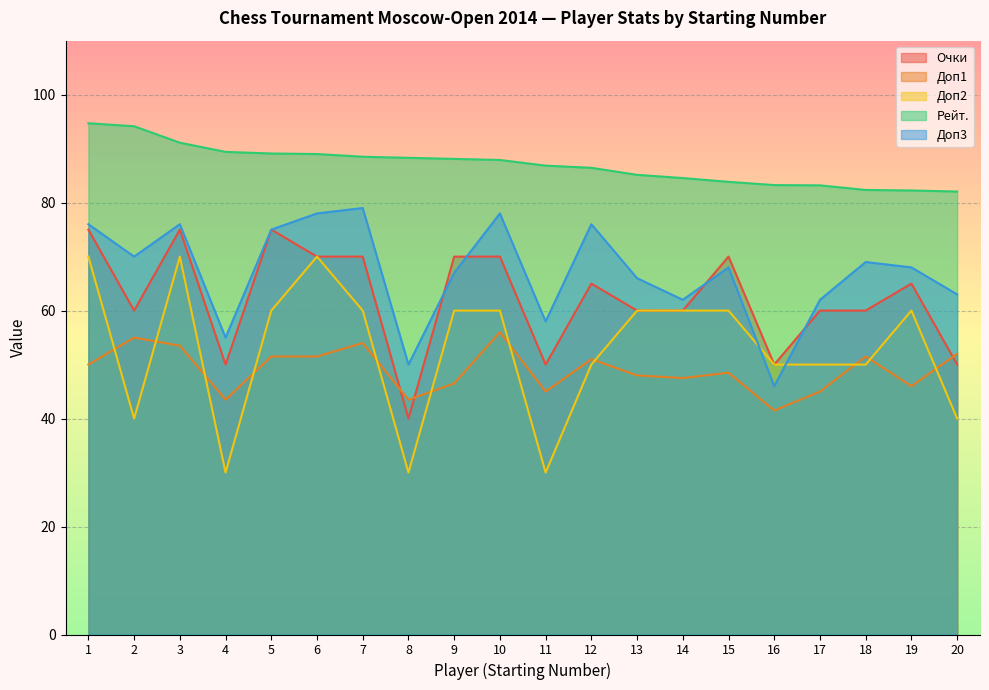

Reading left to right, what are all the values shown in this chart?

Очки: 75.0	60.0	75.0	50.0	75.0	70.0	70.0	40.0	70.0	70.0	50.0	65.0	60.0	60.0	70.0	50.0	60.0	60.0	65.0	50.0
Доп1: 50.0	55.0	53.5	43.5	51.5	51.5	54.0	43.5	46.5	56.0	45.0	51.0	48.0	47.5	48.5	41.5	45.0	51.5	46.0	52.0
Доп2: 70.0	40.0	70.0	30.0	60.0	70.0	60.0	30.0	60.0	60.0	30.0	50.0	60.0	60.0	60.0	50.0	50.0	50.0	60.0	40.0
Рейт.: 94.7	94.2	91.1	89.4	89.1	89.0	88.5	88.3	88.1	87.9	86.9	86.5	85.2	84.6	83.9	83.2	83.2	82.4	82.2	82.1
Доп3: 76.0	70.0	76.0	55.0	75.0	78.0	79.0	50.0	67.0	78.0	58.0	76.0	66.0	62.0	68.0	46.0	62.0	69.0	68.0	63.0